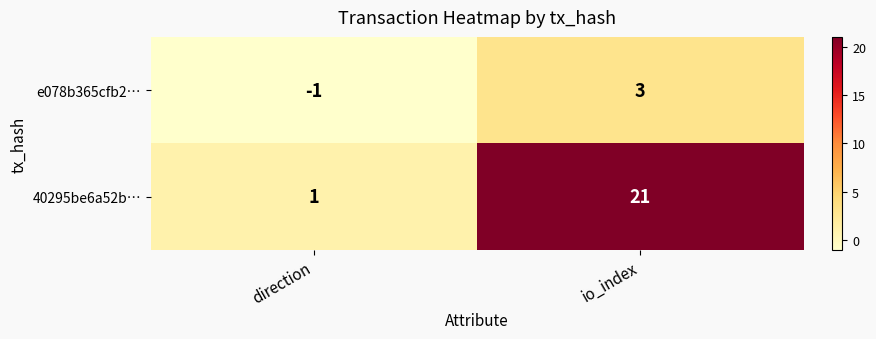

Rank the series by their maximum value, from lowest to highest.

e078b365cfb2…, 40295be6a52b…